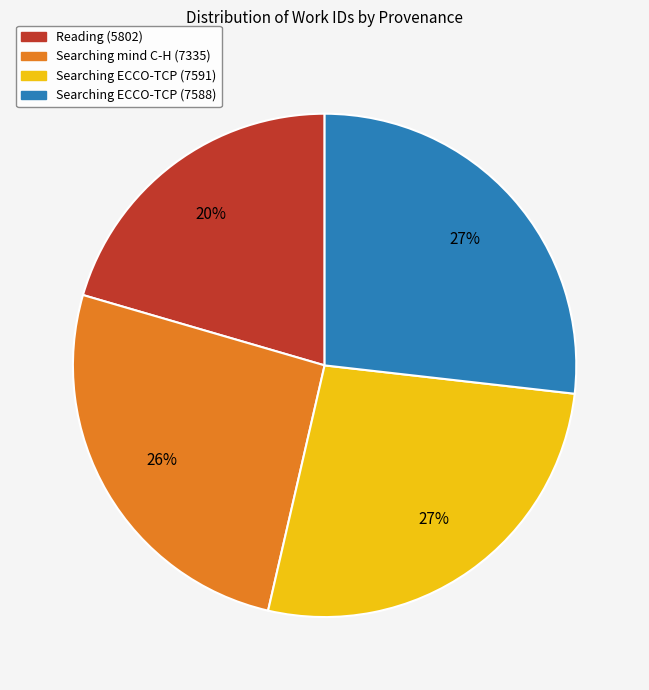

Which category has the smallest portion of the pie?

Reading (5802)